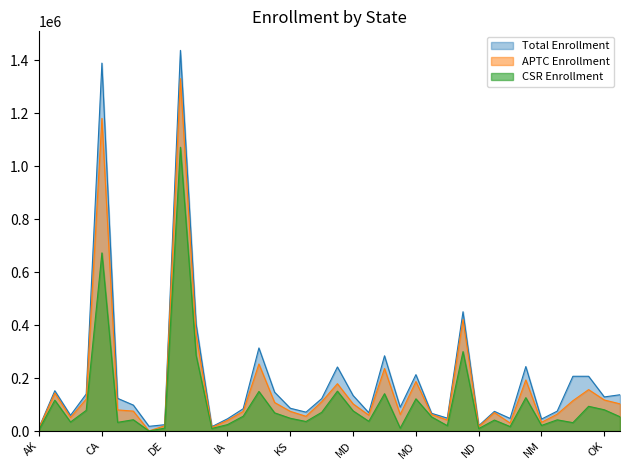

How many distinct data groups are displayed?

3